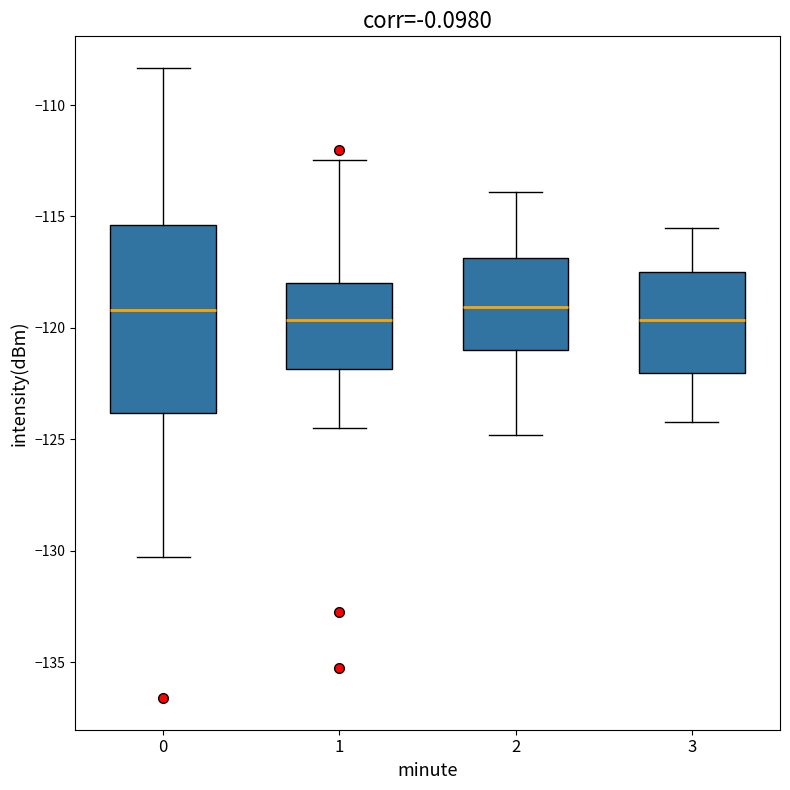

Reading left to right, read every box against the y-axis: the position of its median line, the range the box covers, and the ends of its whiskers. The values are not printed on the chart, so give them approximately, as read against the axis.

0: median -119.0, box -124.0 to -115.5, whiskers -130.5 to -108.5
1: median -119.5, box -122.0 to -118.0, whiskers -124.5 to -112.5
2: median -119.0, box -121.0 to -117.0, whiskers -125.0 to -114.0
3: median -119.5, box -122.0 to -117.5, whiskers -124.0 to -115.5